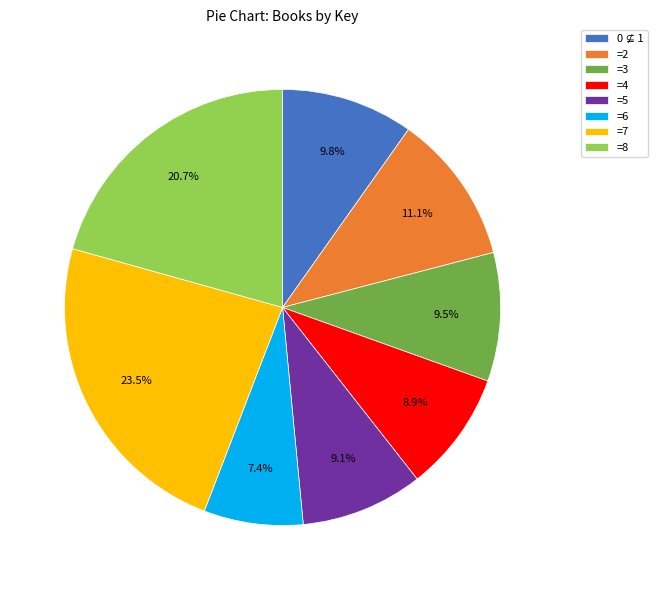

Between =3 and =4, which is larger?

=3